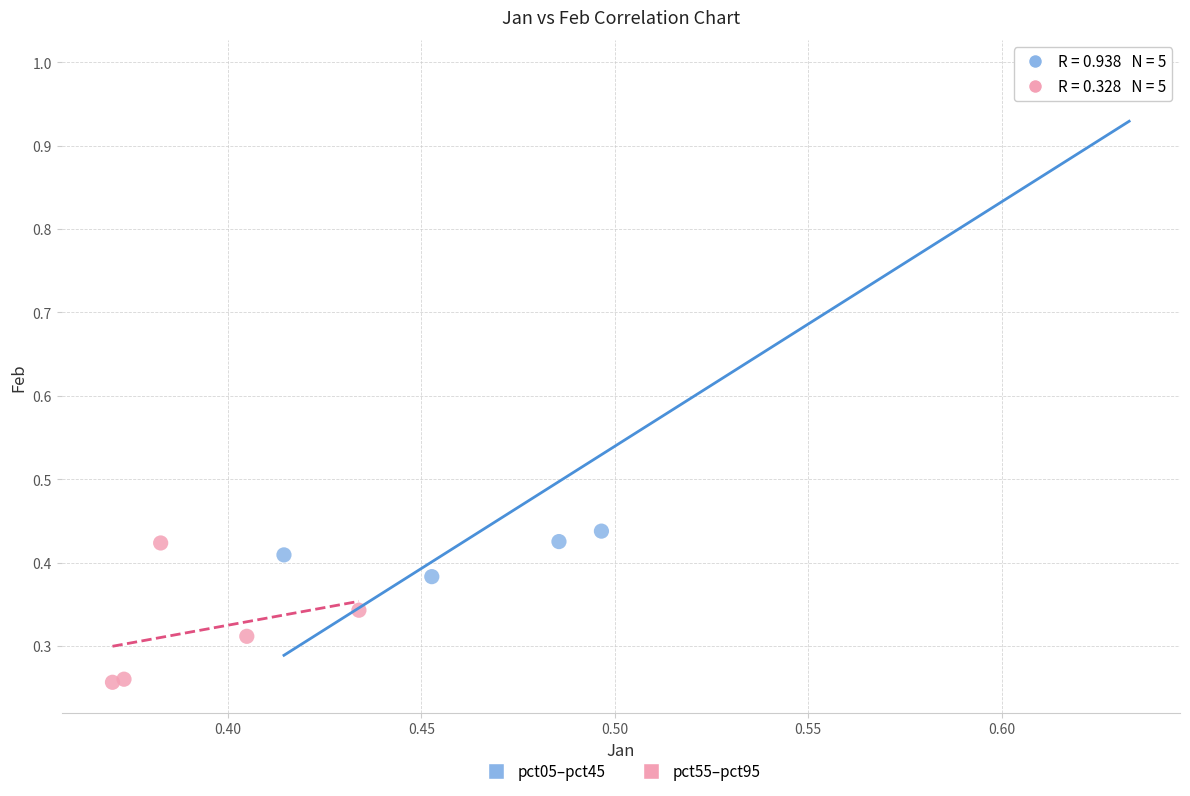

Which series contains the lowest Y value?

pct55–pct95